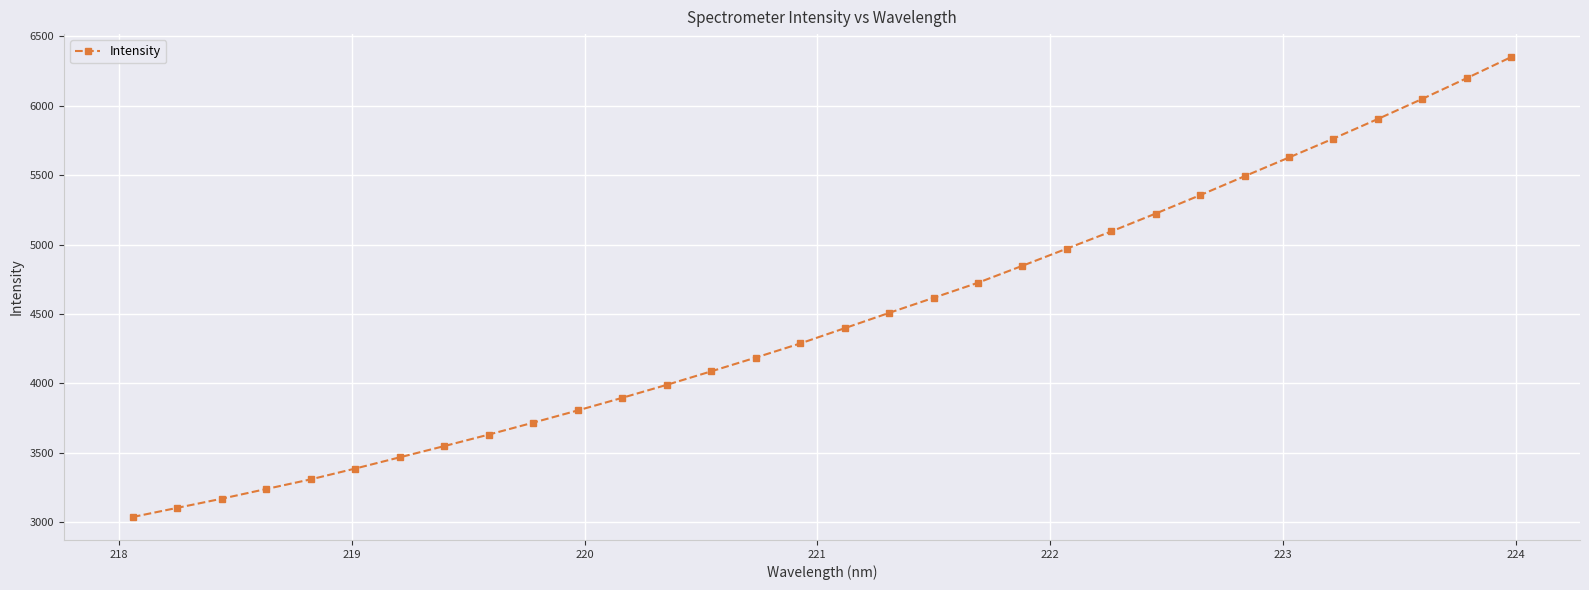

What is the value of the 15th point from the left?

4185.3